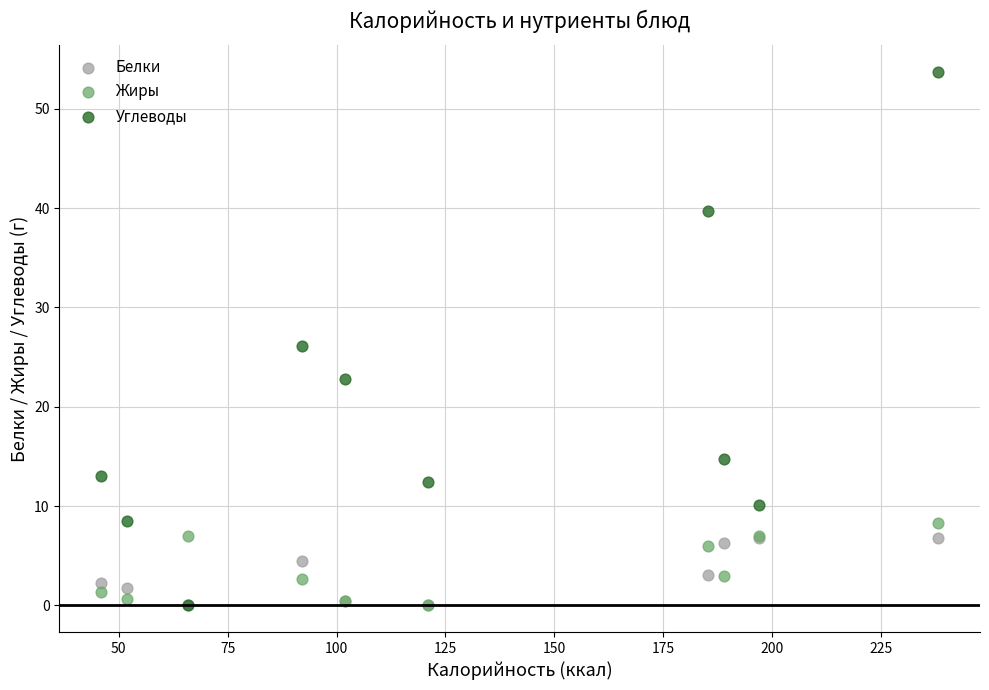

Which series has the largest Y range (max minus min)?

Углеводы